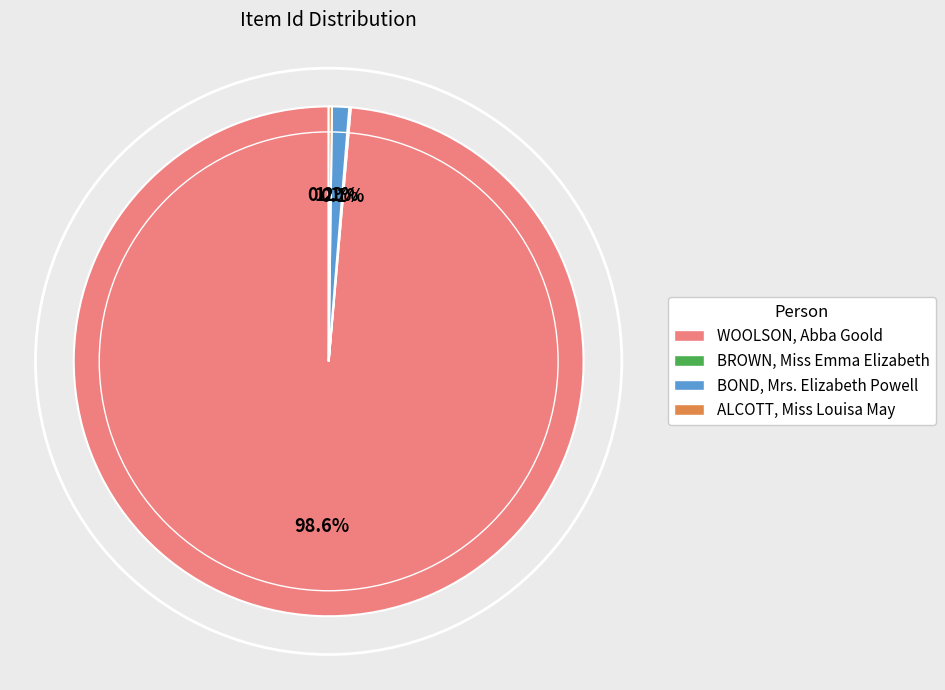

What portion of the pie excludes BOND, Mrs. Elizabeth Powell?

98.9%